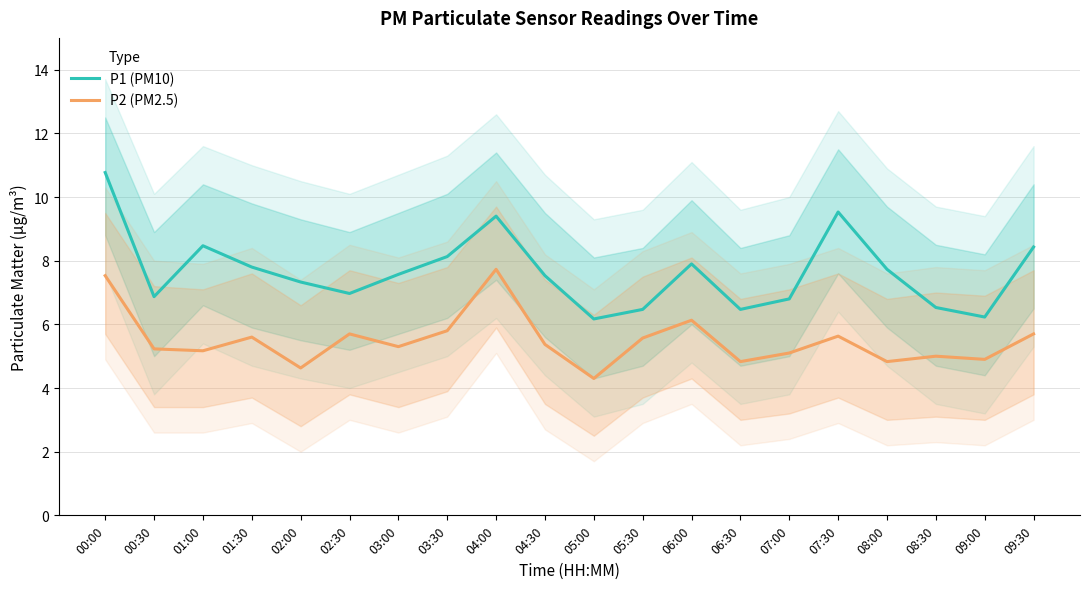

What is the difference between the highest and lowest values at 06:00?

1.8